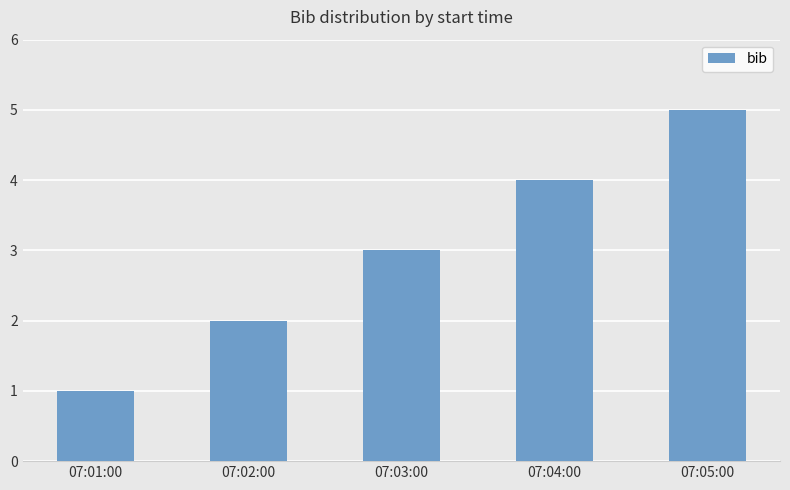

Are the bars horizontal?

No